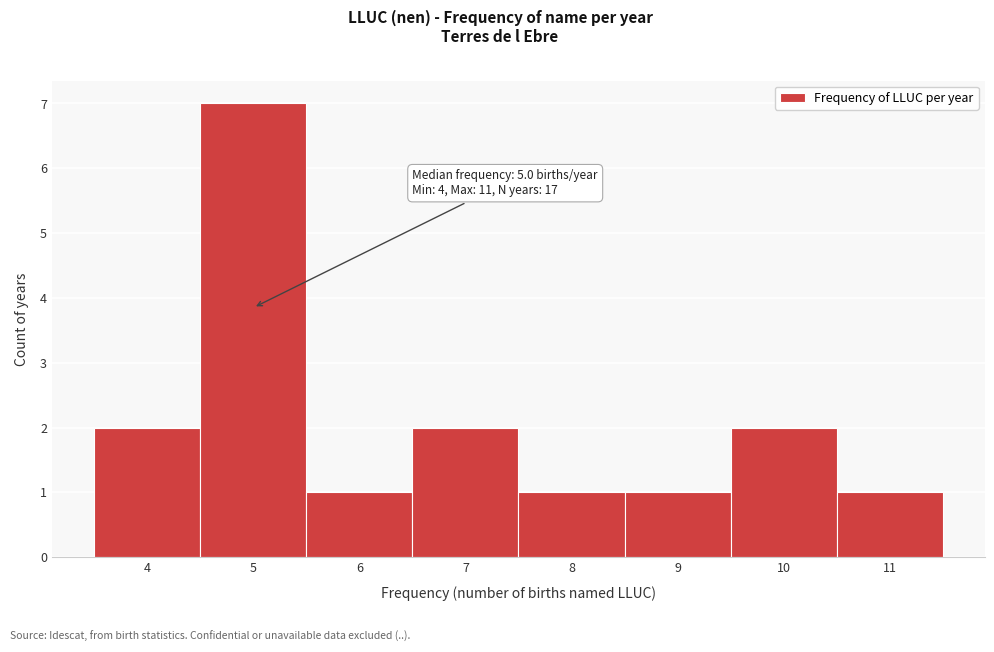

Over which range of the x-axis is the bar tallest?

4.5 to 5.5